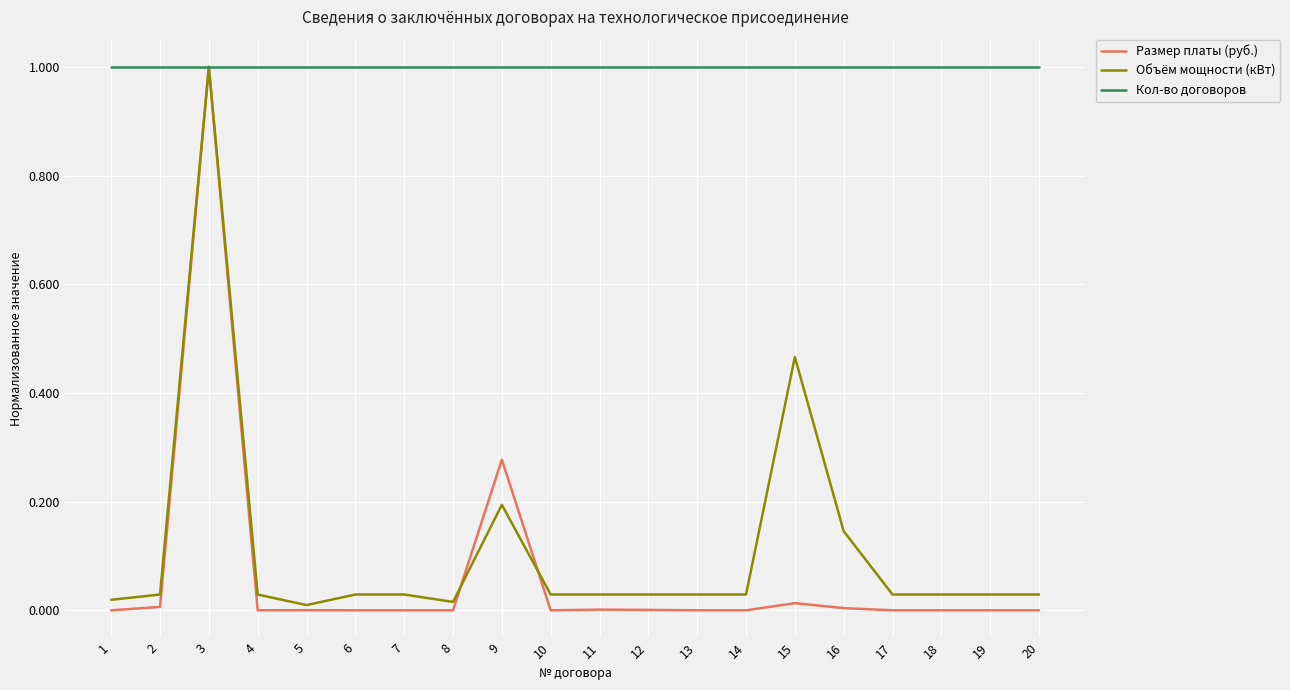

Between 3 and 7, which series saw the biggest shift?

Размер платы (руб.)